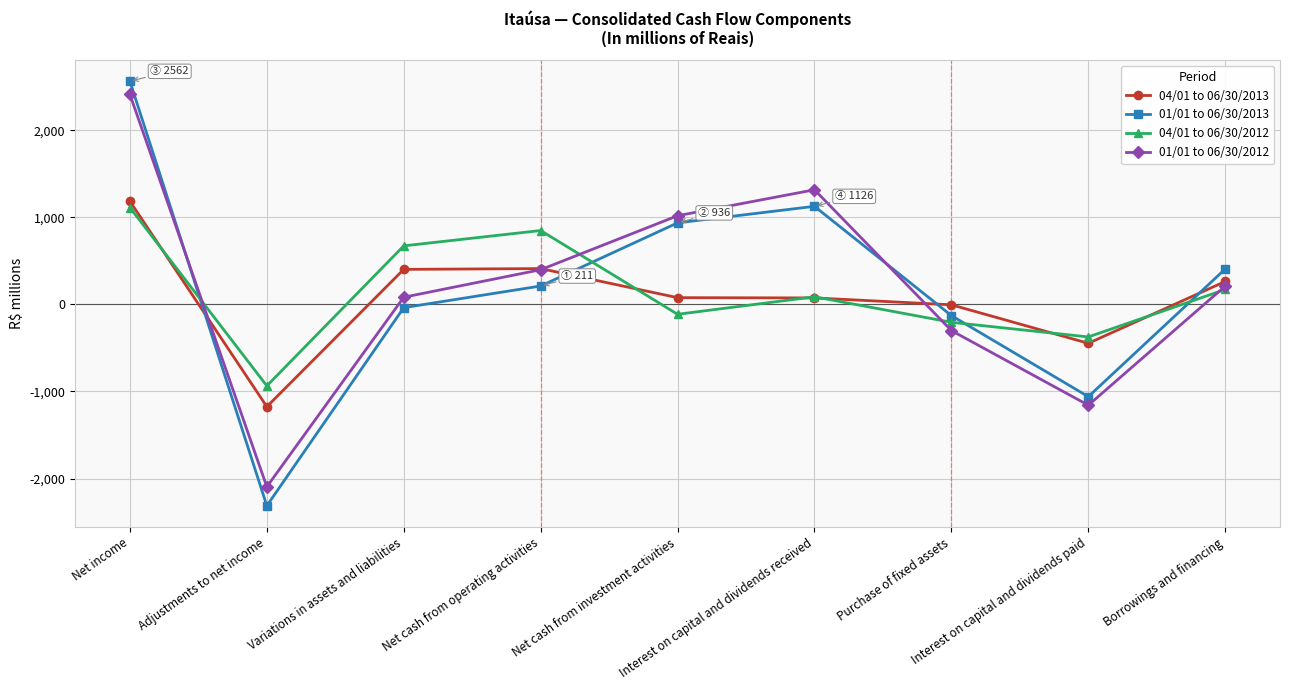

What is the spread (max minus min) of values at Purchase of fixed assets?

296